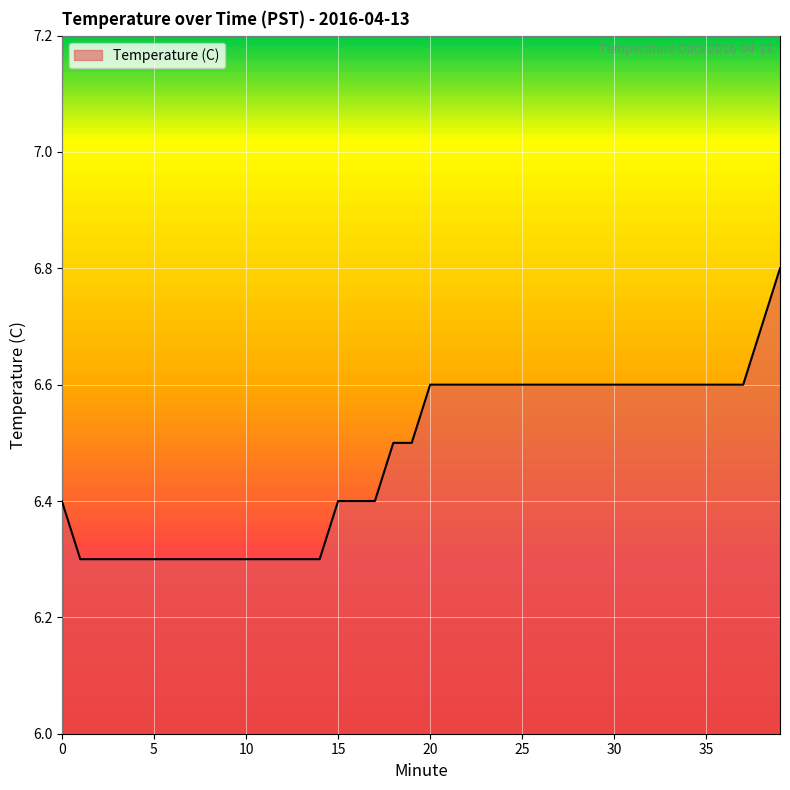

What is the difference between the maximum and minimum values?

0.5